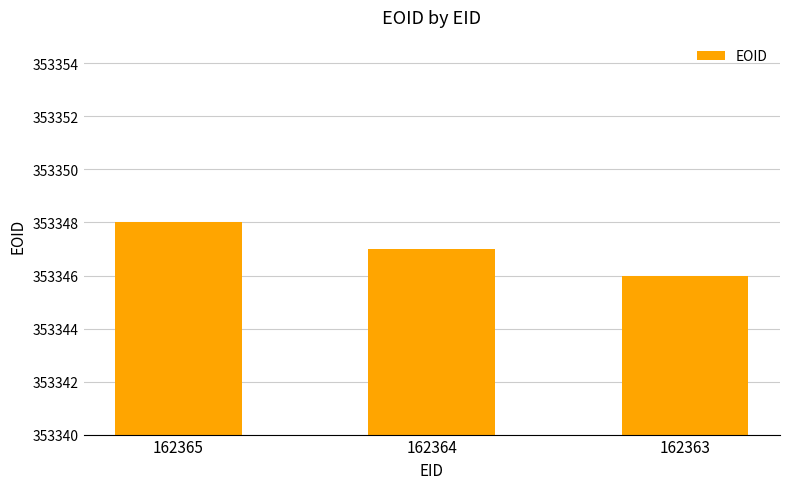

The value at 162365 is 555139. True or false?

False